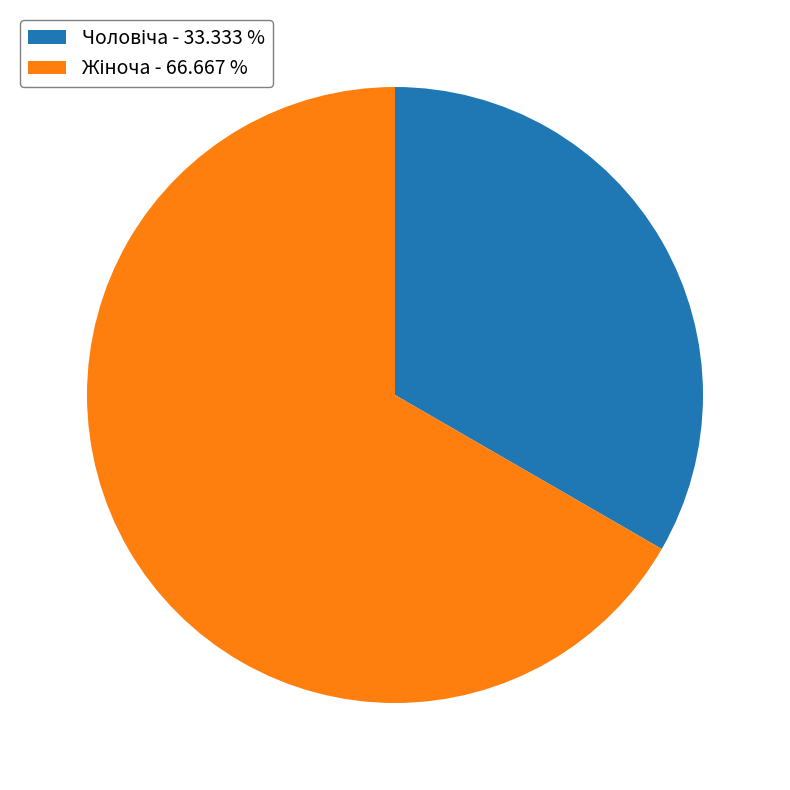

Does any single category account for the majority?

Yes